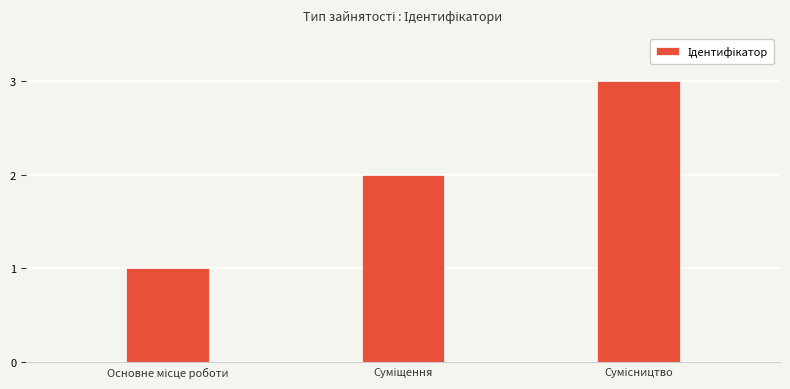

Are the bars grouped side by side (vs. stacked)?

No